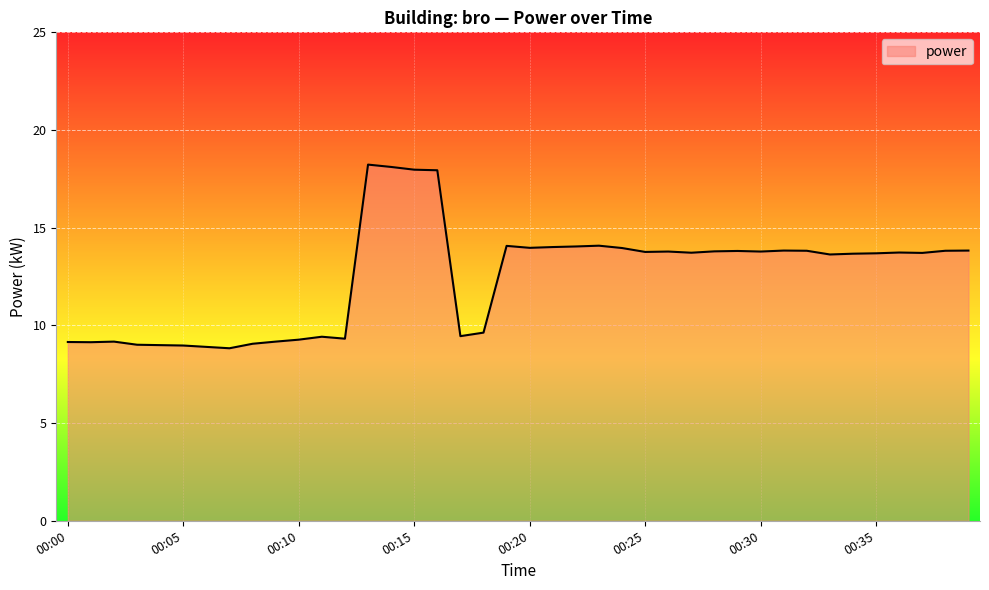

What is the difference between the maximum and minimum values?

9.4